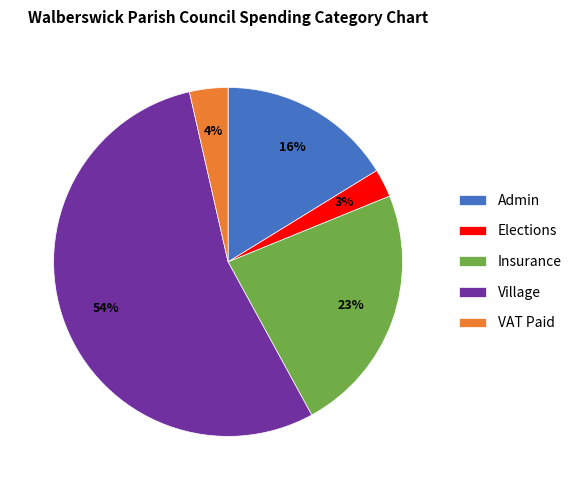

Rank the categories by value from lowest to highest.

Elections, VAT Paid, Admin, Insurance, Village